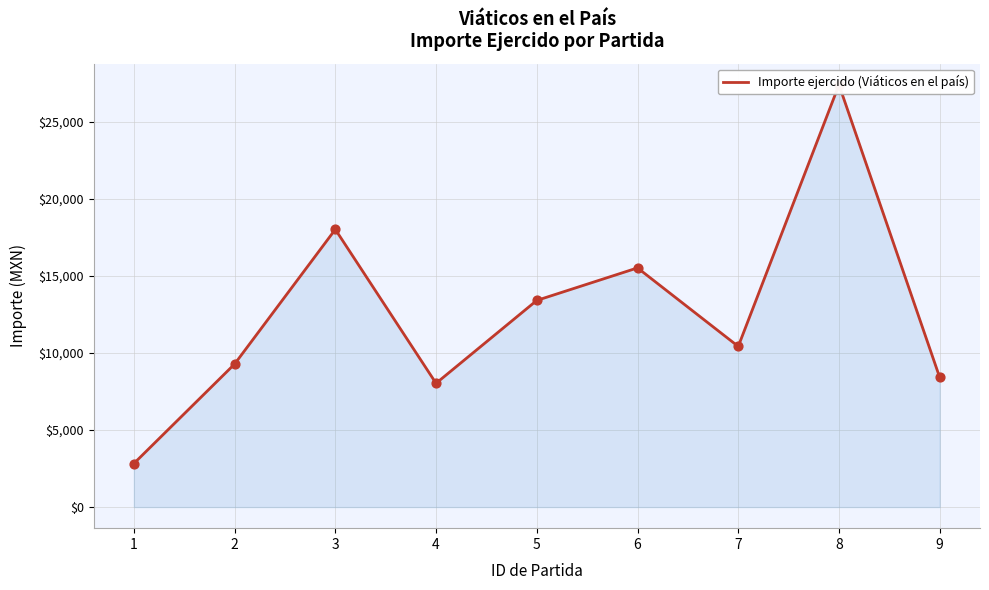

What is the change in value from 4 to 6?

+7485.0